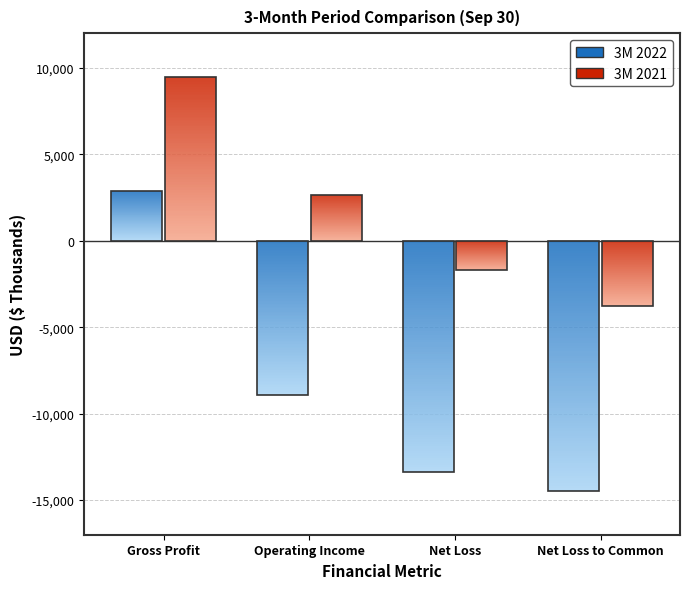

What value does the 3M 2021 series have at Gross Profit?

9449